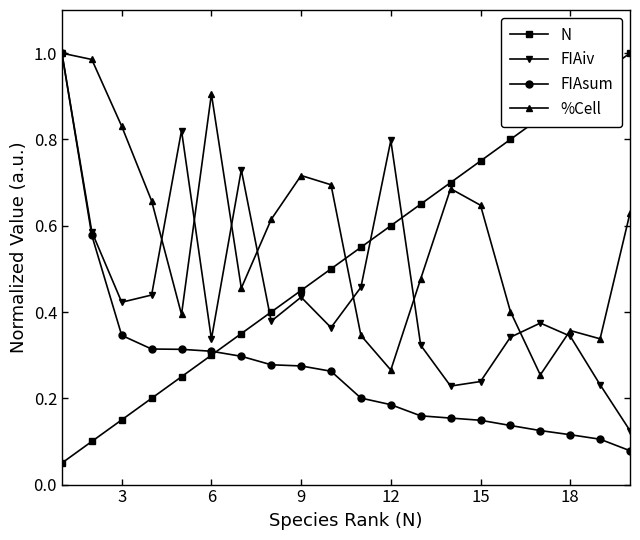

True or false: %Cell and N intersect in this chart.

True